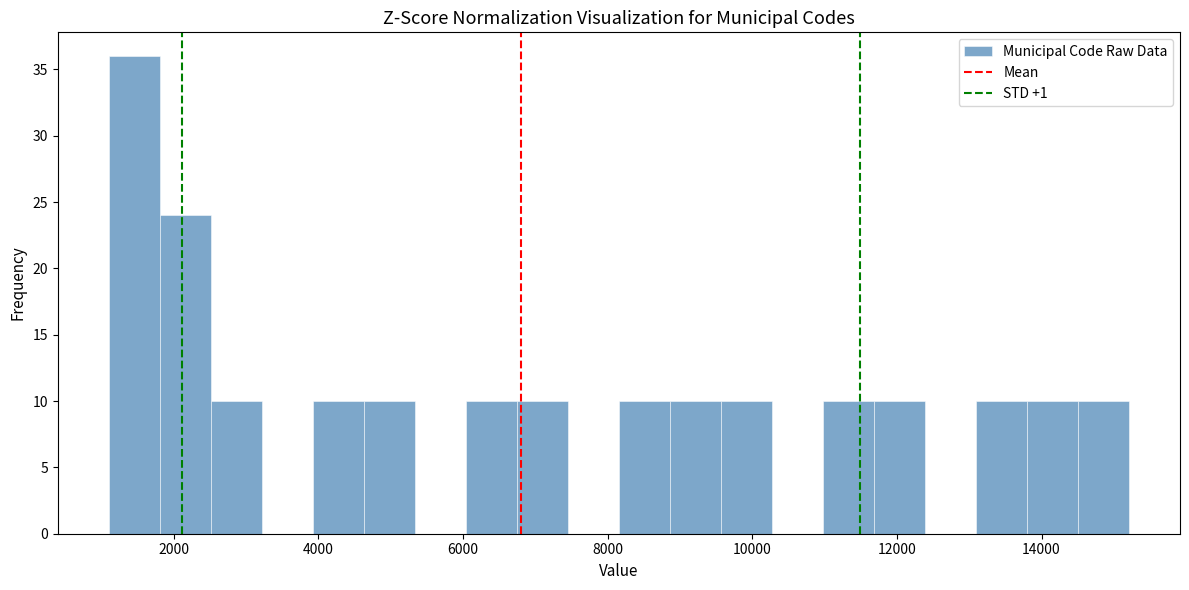

Read against the x-axis, roughly where is the centre of the tallest bar?

1400